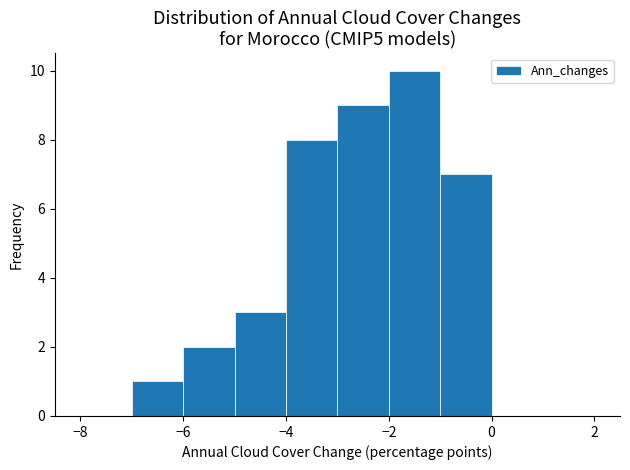

What is the height of the bar covering -6 to -5 on the x-axis? The values are not printed on the chart, so give them approximately, as read against the axis.

2